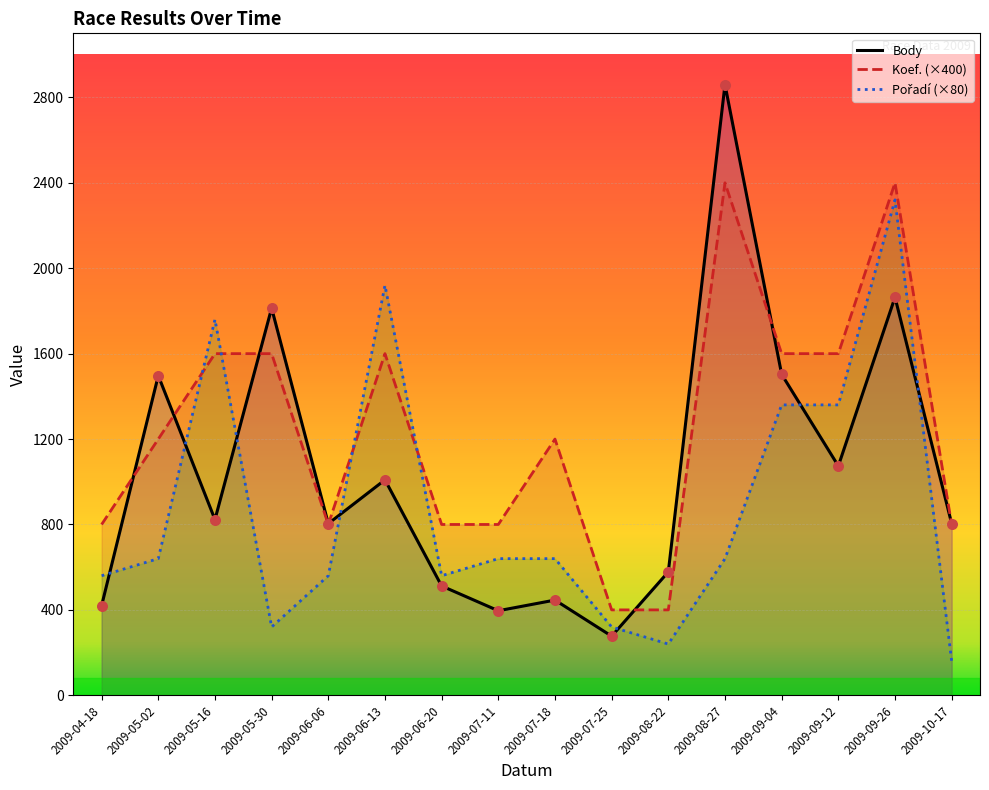

What is the total value across all series at 2009-09-26?

6584